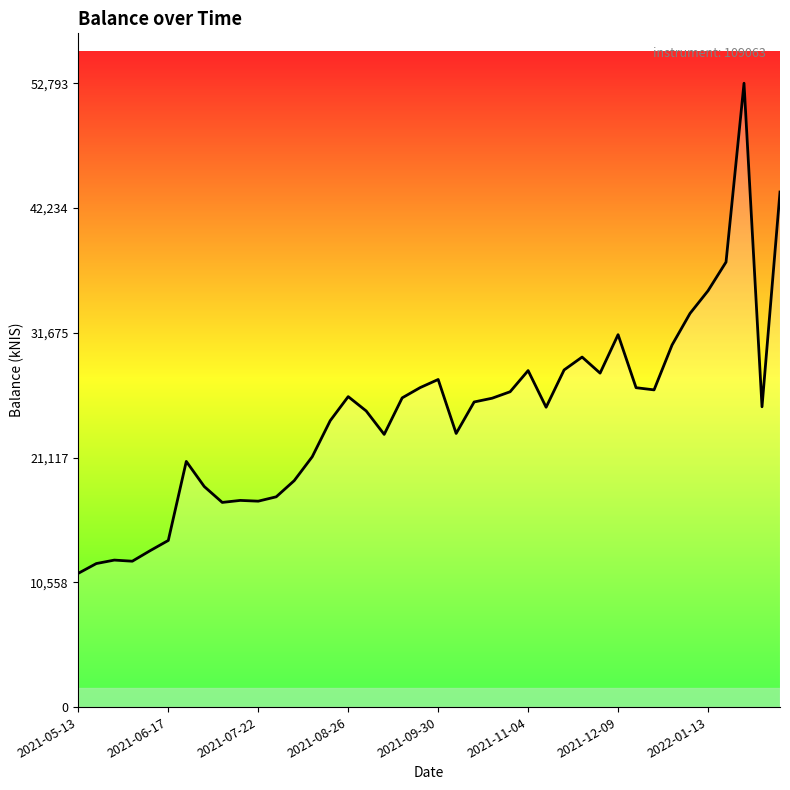

What is the maximum value shown in the chart?

52793.0